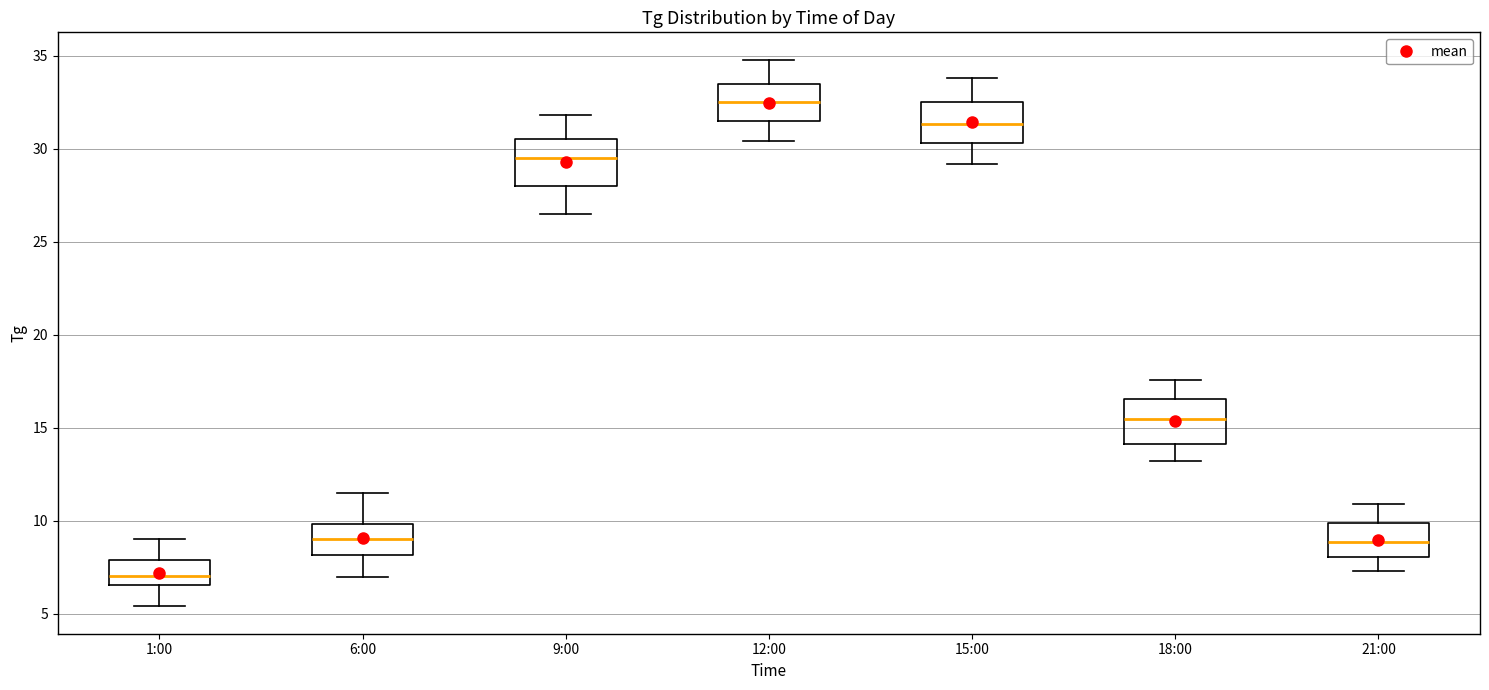

Which box's median line is the lowest?

1:00